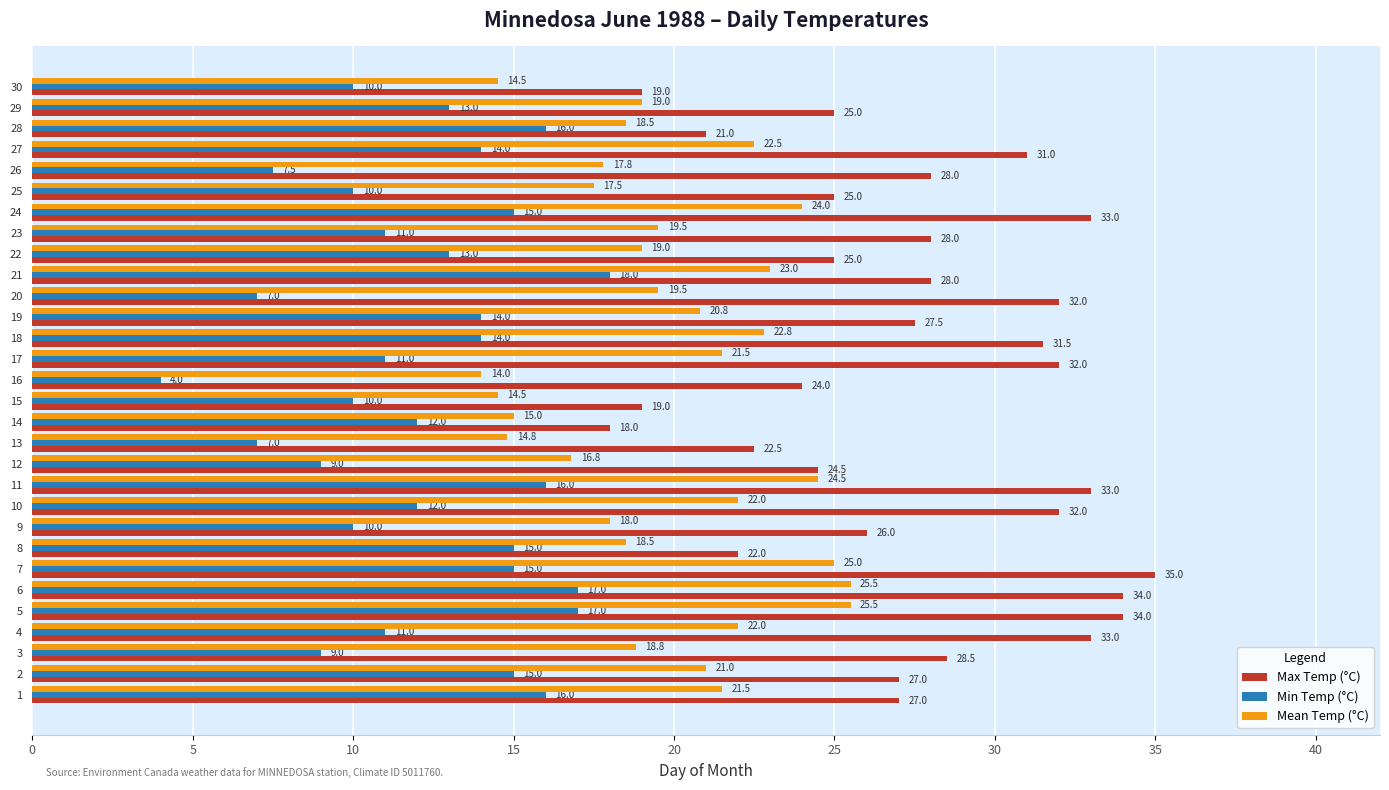

At how many categories does at least one series exceed 16?

30